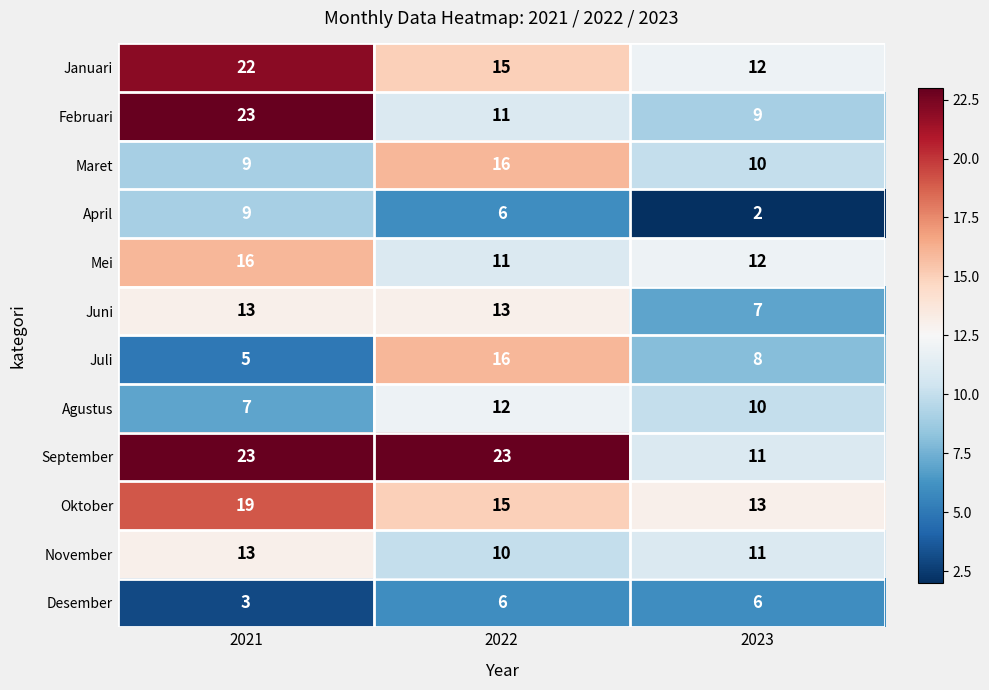

True or false: Juni has a value of 9 at 2022.

False